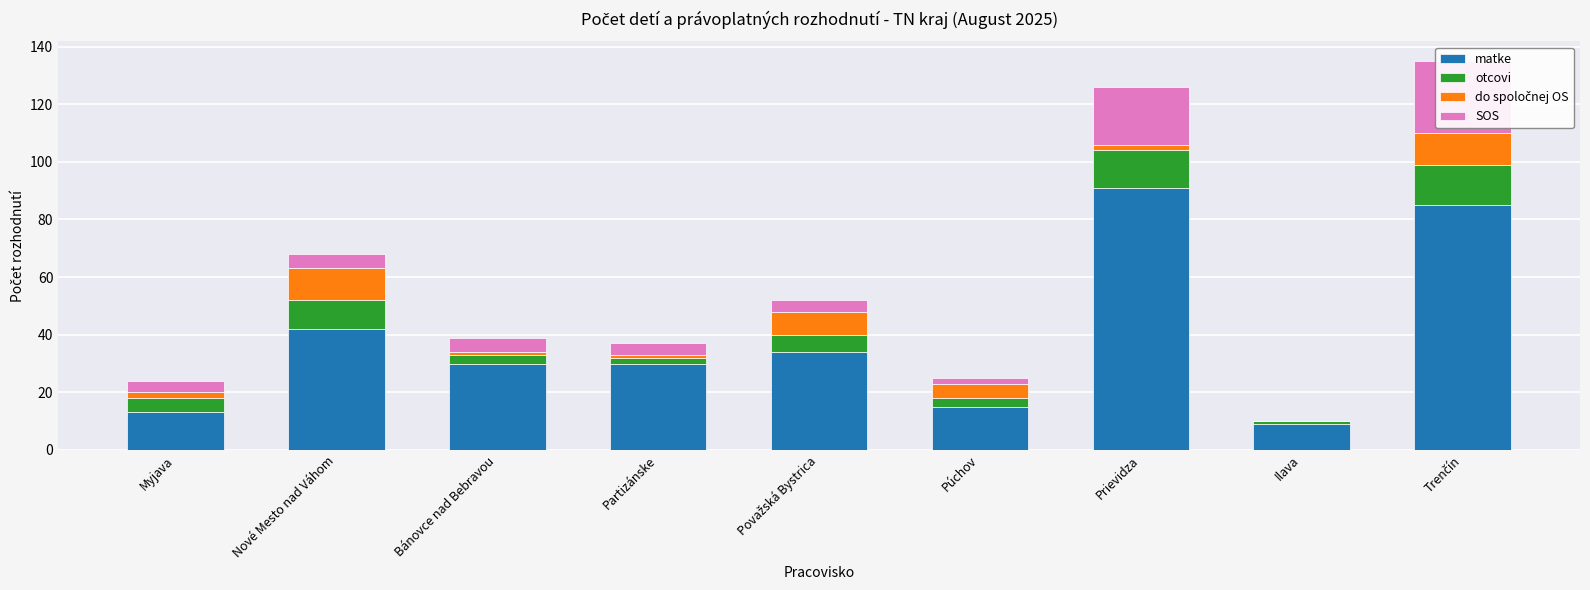

What is the total value across all series at Prievidza?

126